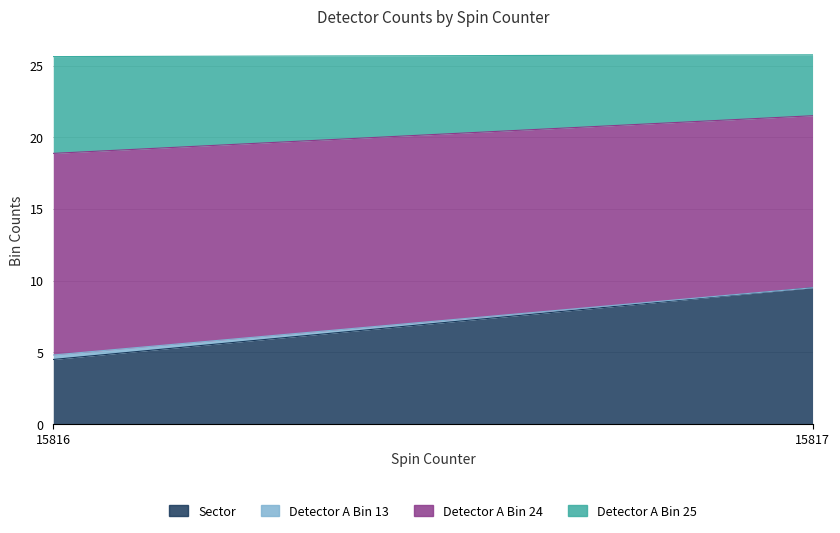

At which category does the chart reach its minimum across all series?

15816